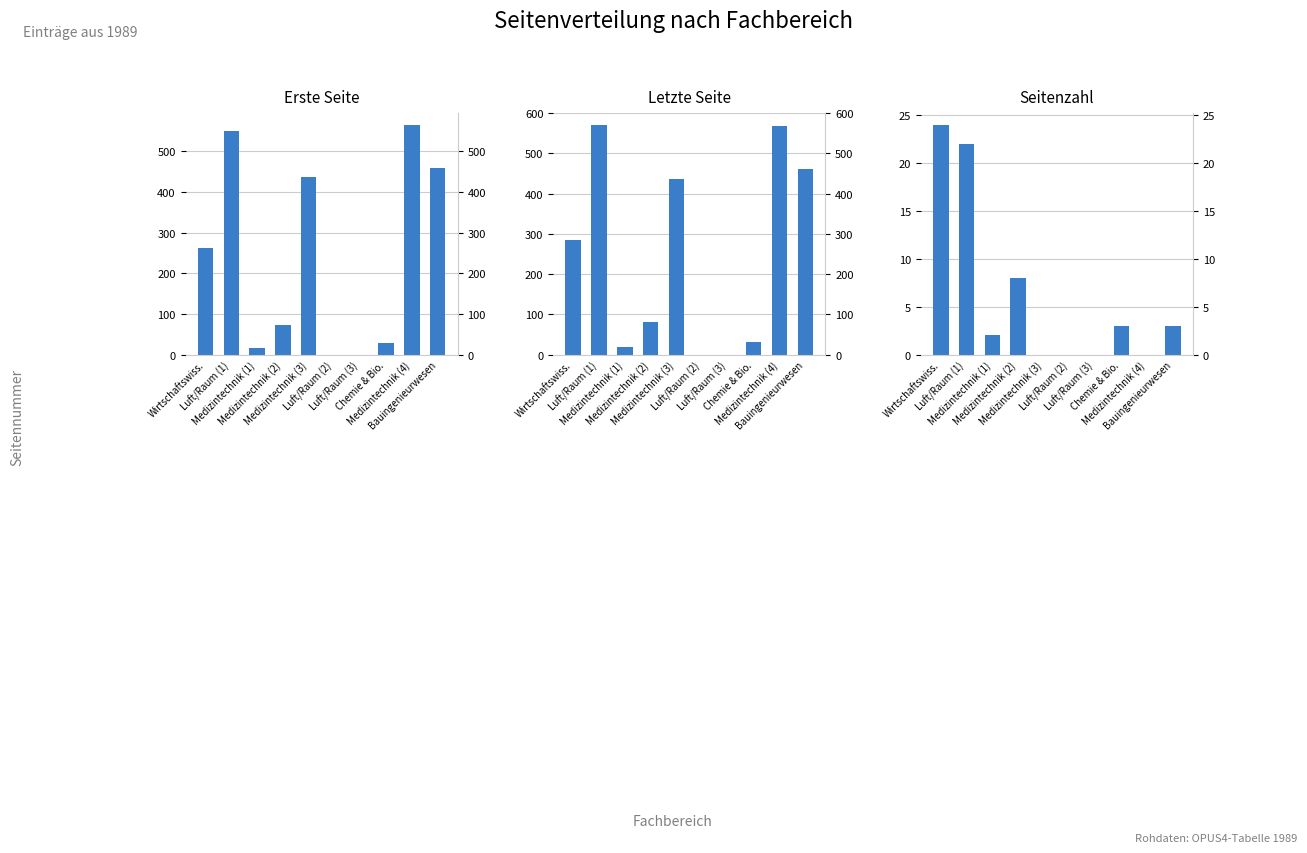

At how many categories does at least one series exceed 443?

3